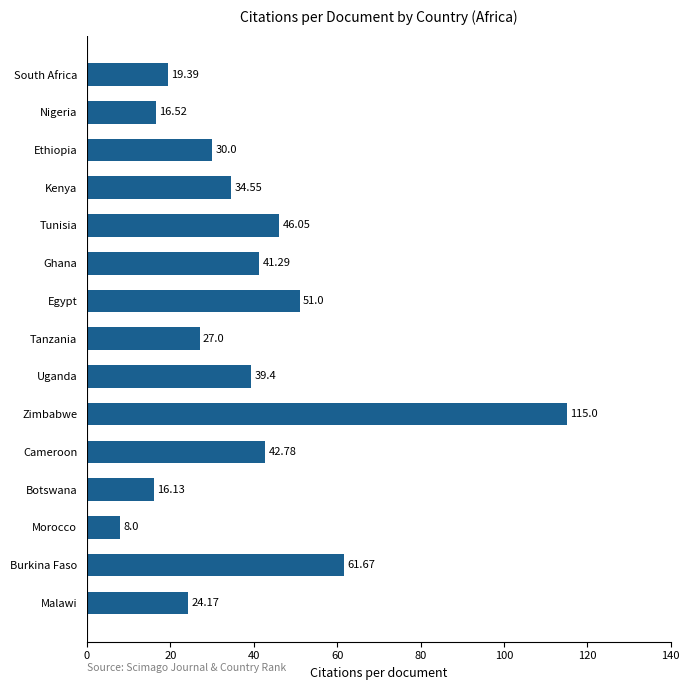

Approximately how many times larger is the value at Malawi compared to Cameroon?

0.6